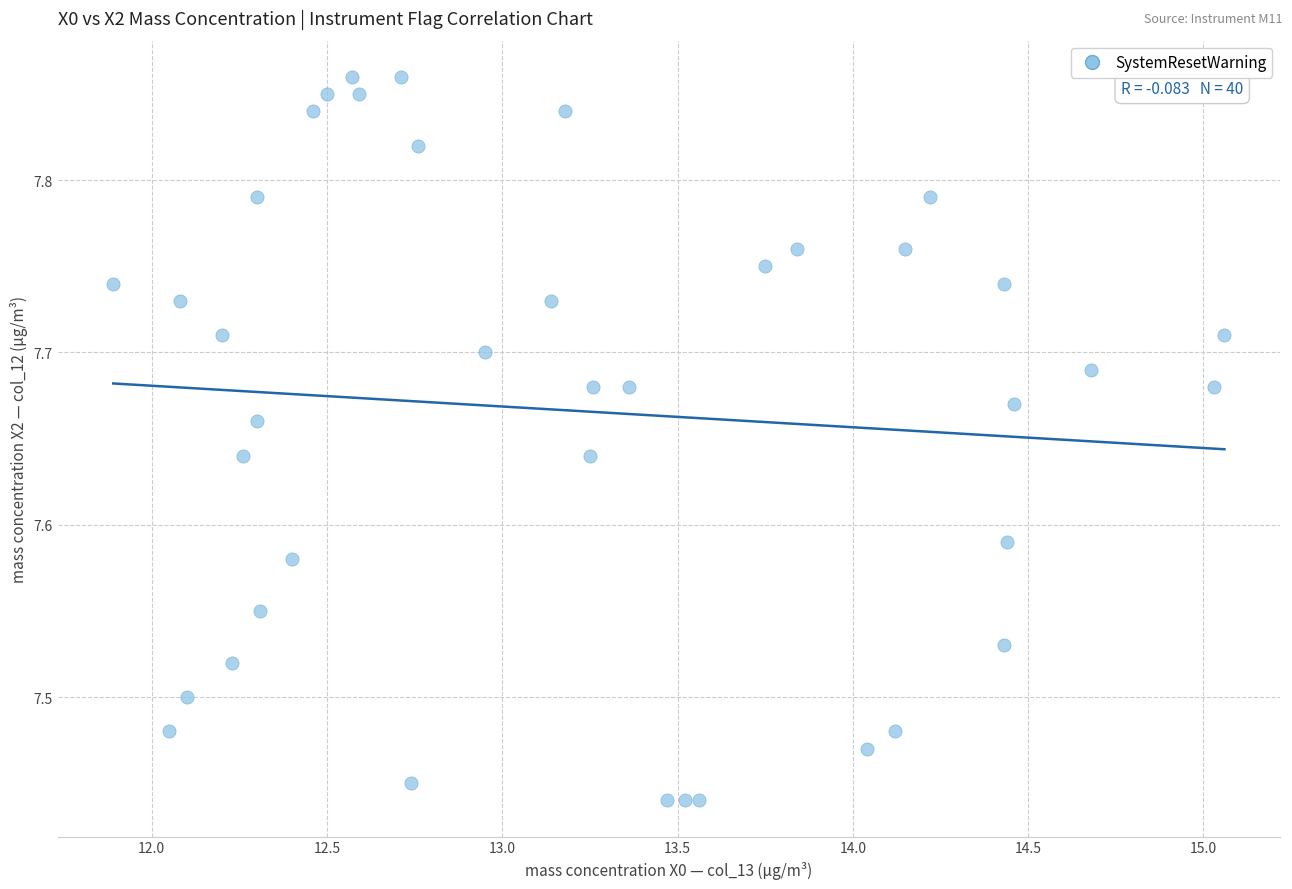

What is the range of Y values (max minus min)?

0.4